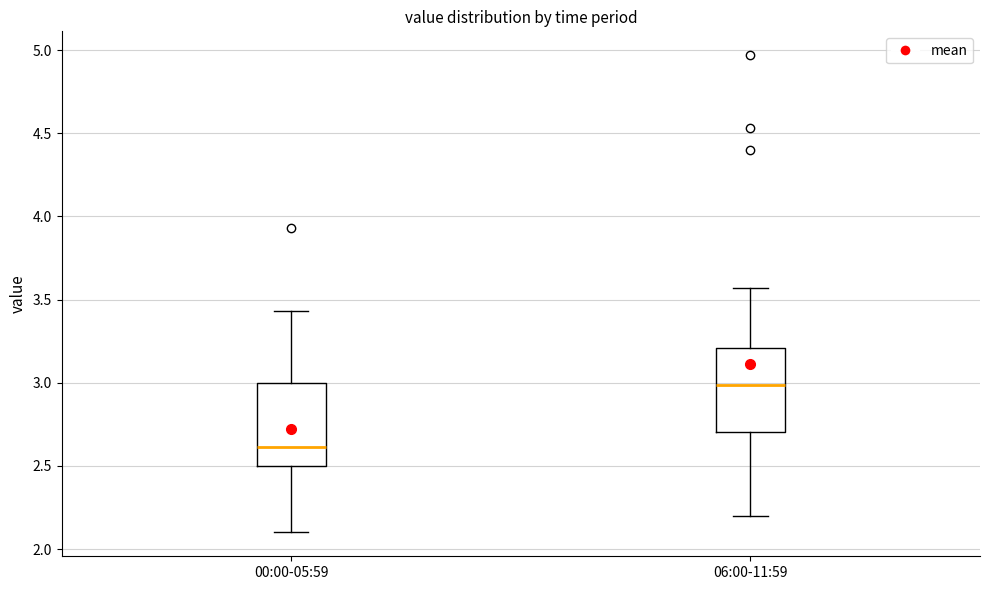

Which box's median line is the lowest?

00:00-05:59